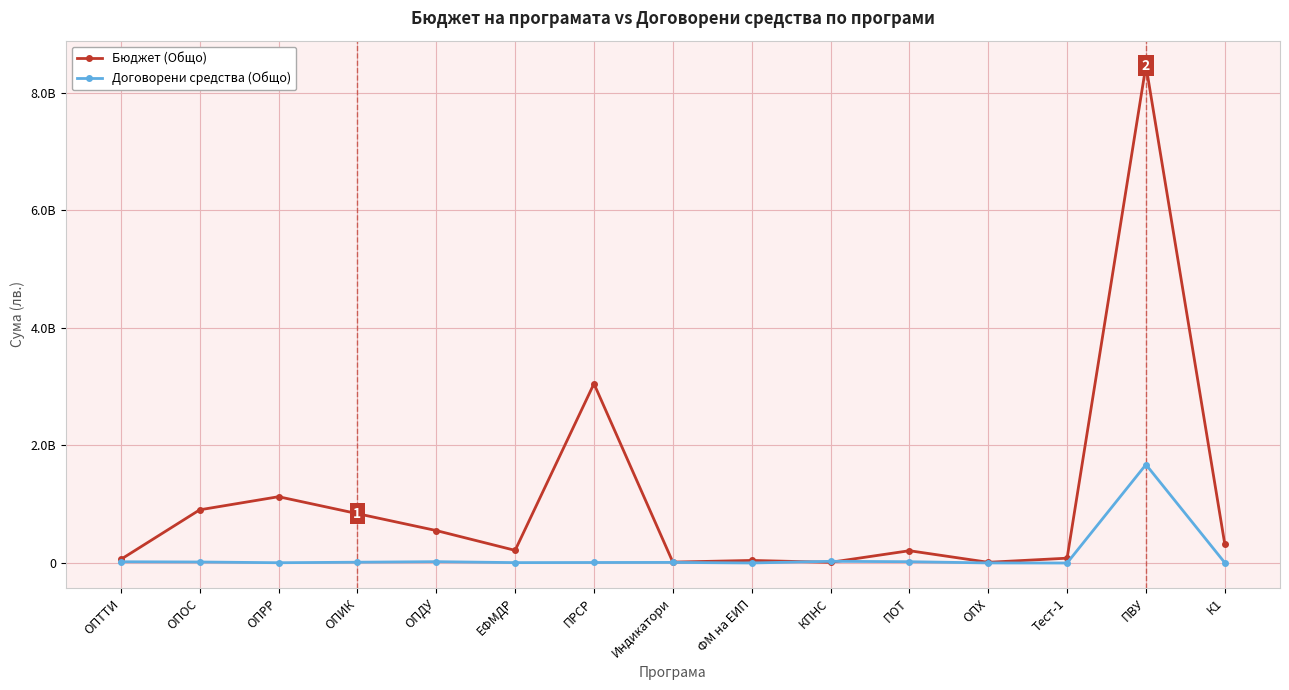

How many distinct data groups are displayed?

2